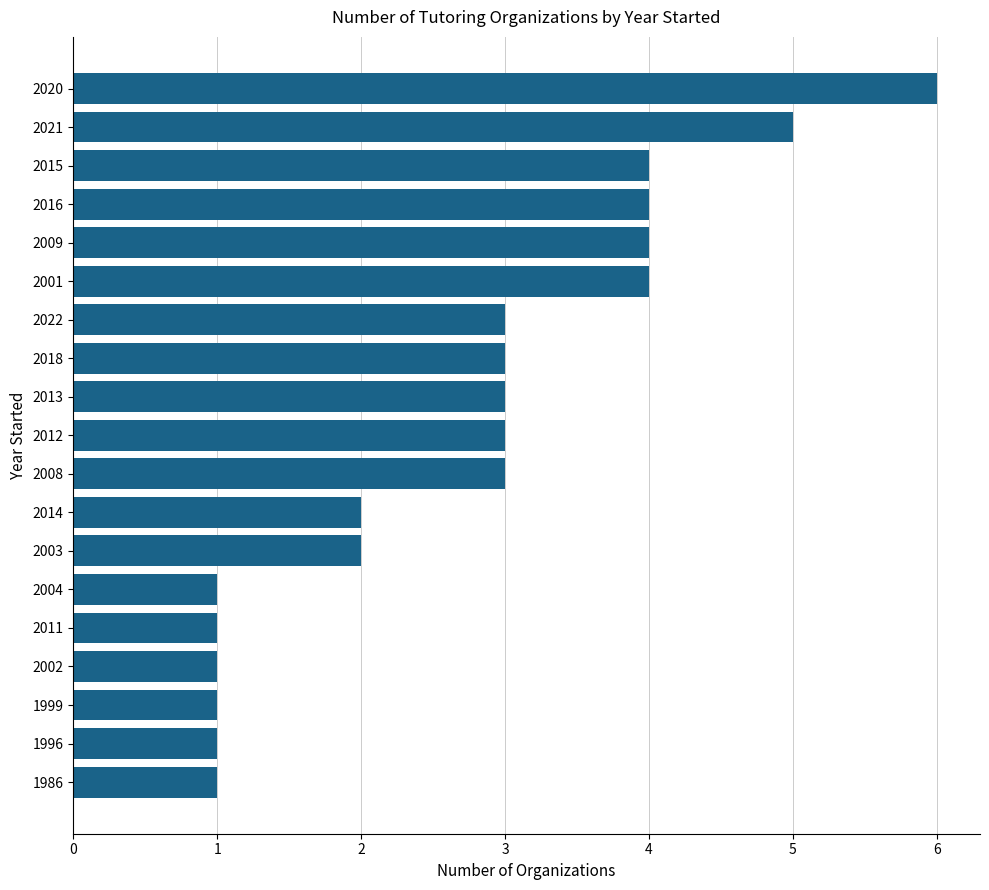

How many bars are there in total?

19